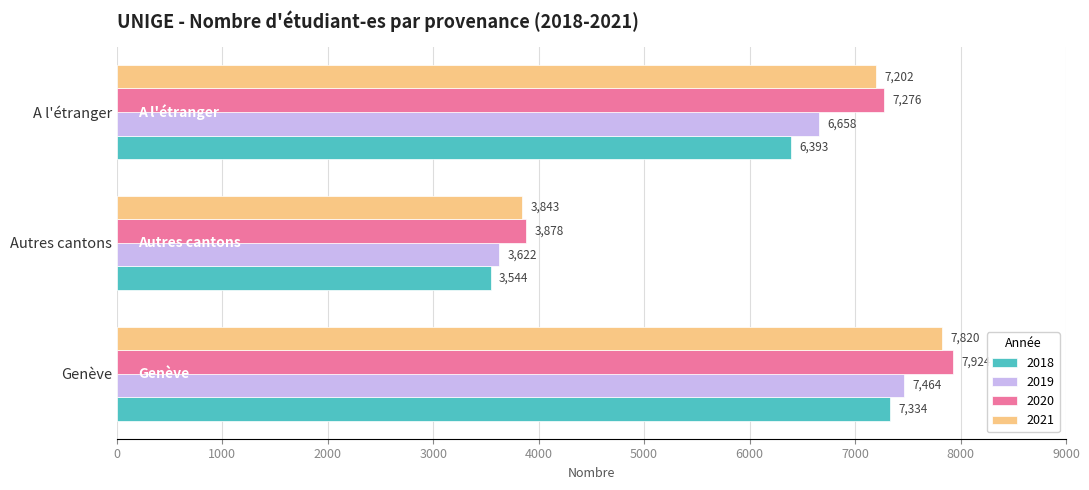

The value of 2019 at Autres cantons is 986. True or false?

False